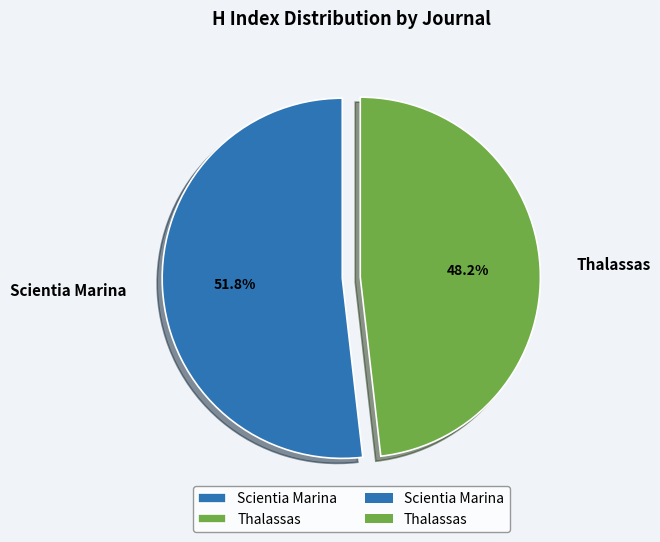

Which slice represents more than half of the pie?

Scientia Marina